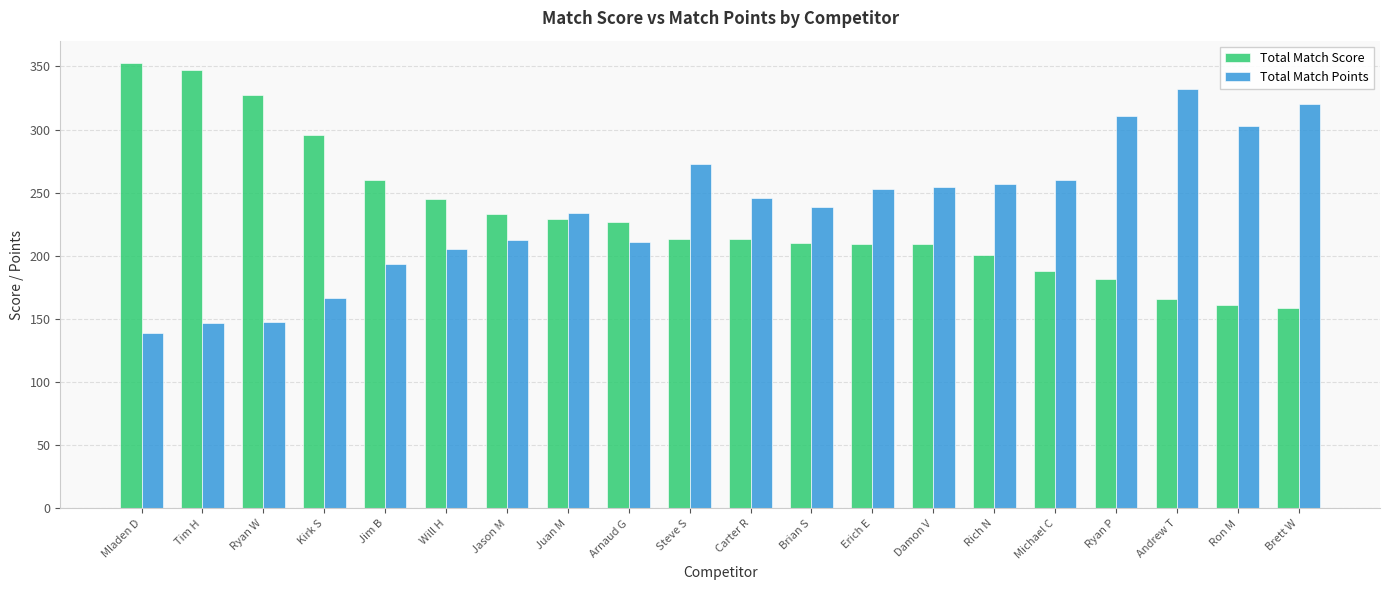

What is the difference between the Total Match Score values at Brett W and Steve S?

55.1